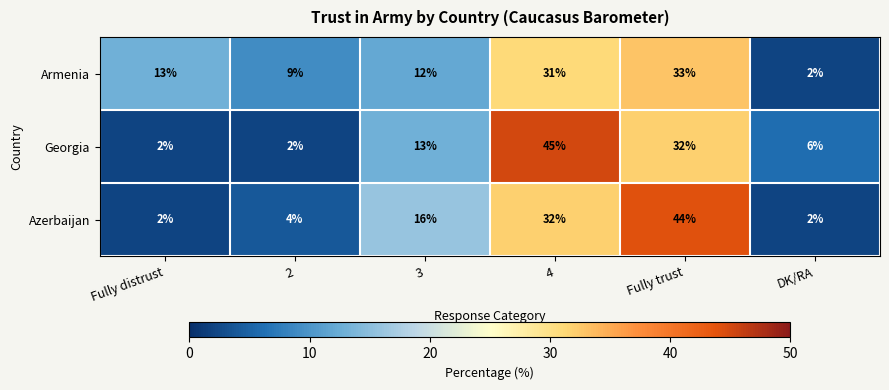

Reading left to right, transcribe all the data shown in this chart.

Armenia: Fully distrust=13	2=9	3=12	4=31	Fully trust=33	DK/RA=2
Georgia: Fully distrust=2	2=2	3=13	4=45	Fully trust=32	DK/RA=6
Azerbaijan: Fully distrust=2	2=4	3=16	4=32	Fully trust=44	DK/RA=2